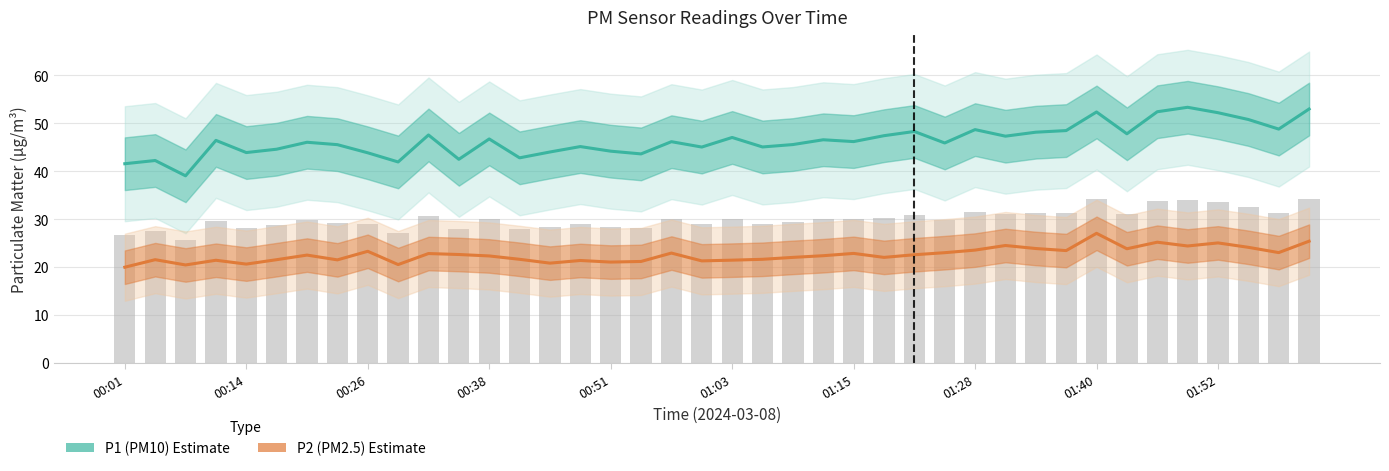

What is the total value across all series at 00:51?

65.2